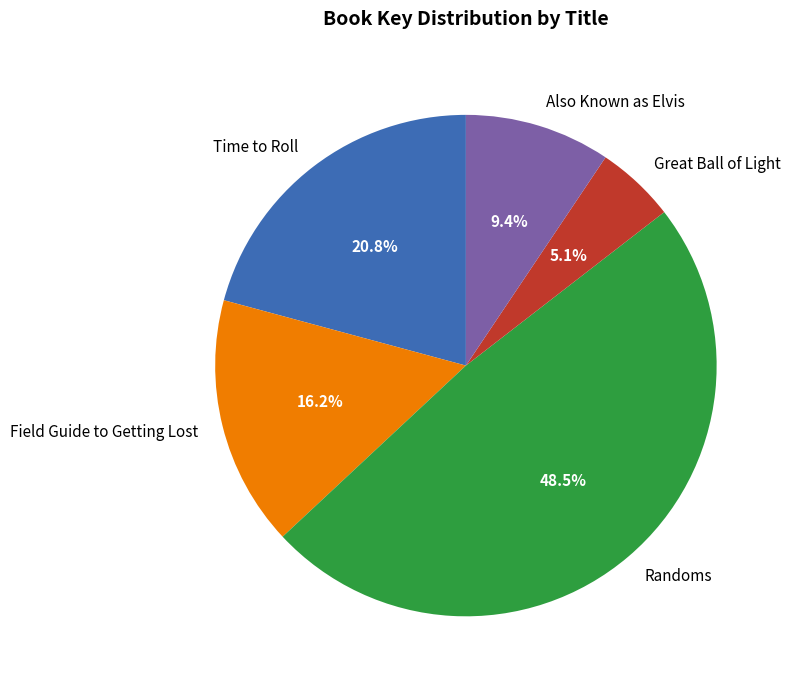

Which category has the smallest portion of the pie?

Great Ball of Light